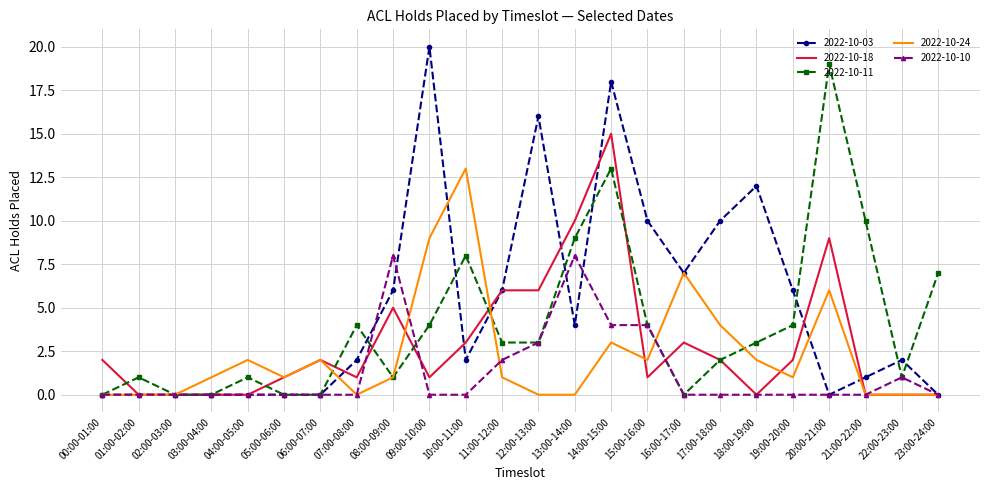

What is the difference between the maximum and second lowest values in the 2022-10-11 series?

19